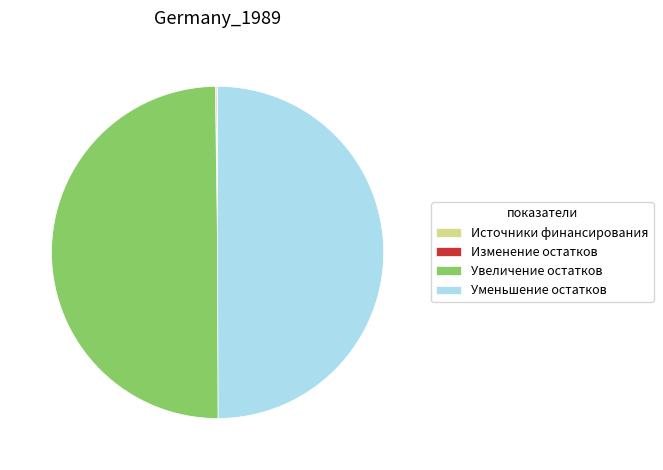

True or false: Увеличение остатков accounts for 50% of the total.

True